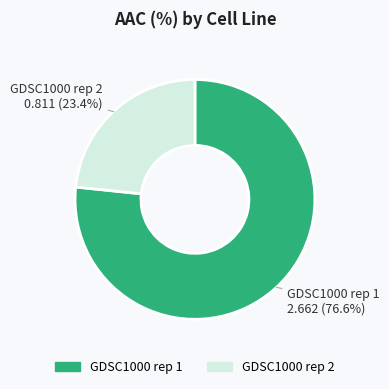

How many slices are in this pie chart?

2